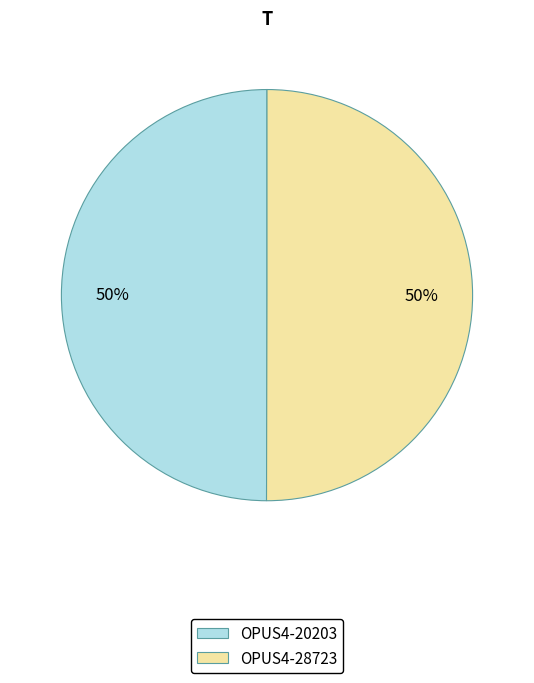

Combined, do OPUS4-28723 and OPUS4-20203 account for over 50%?

Yes